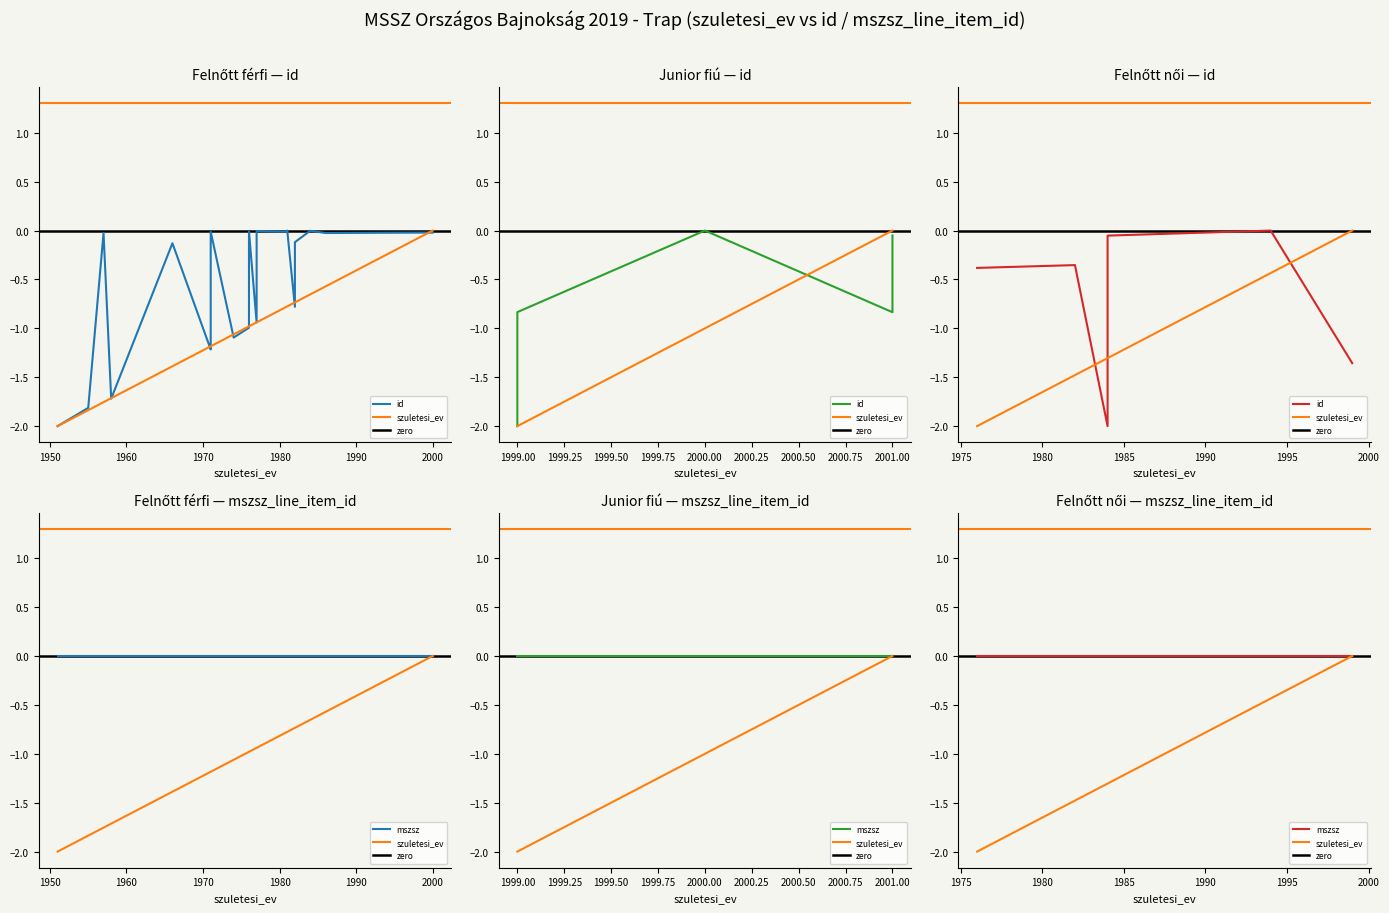

Rank the series by their maximum value, from highest to lowest.

id, szuletesi_ev, mszsz_line_item_id